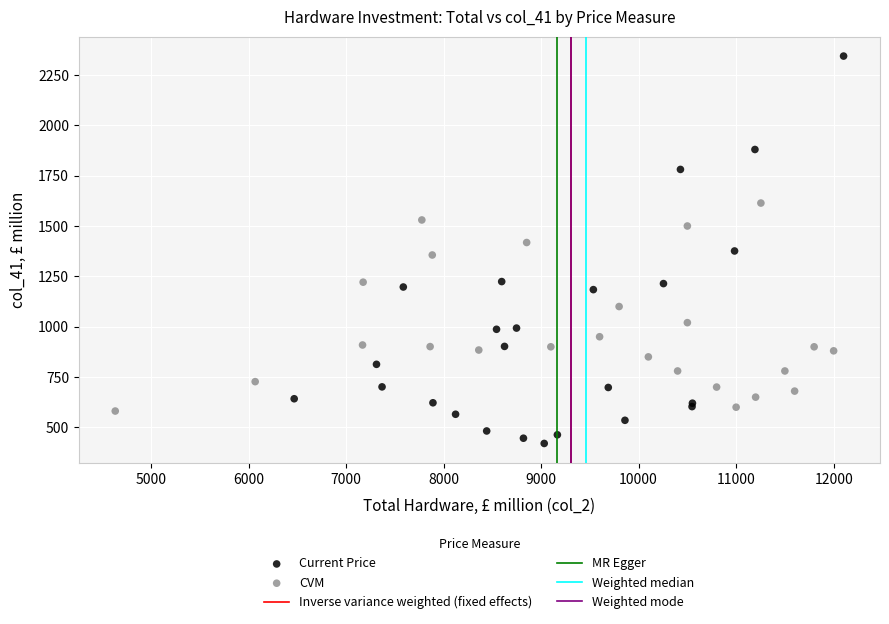

Which series contains the highest Y value?

Current Price